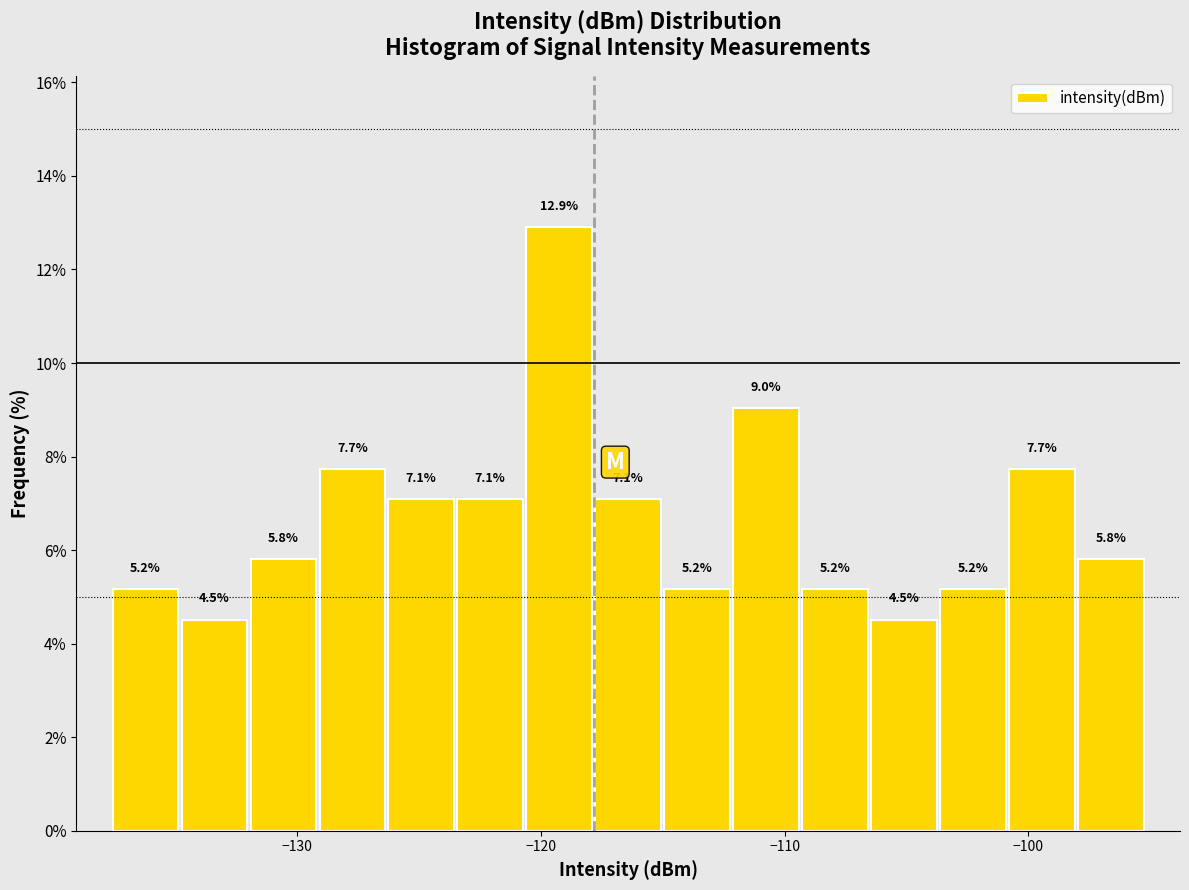

Around what value on the x-axis is the tallest bar? Give the approximate position of its centre, as read against the axis.

-119